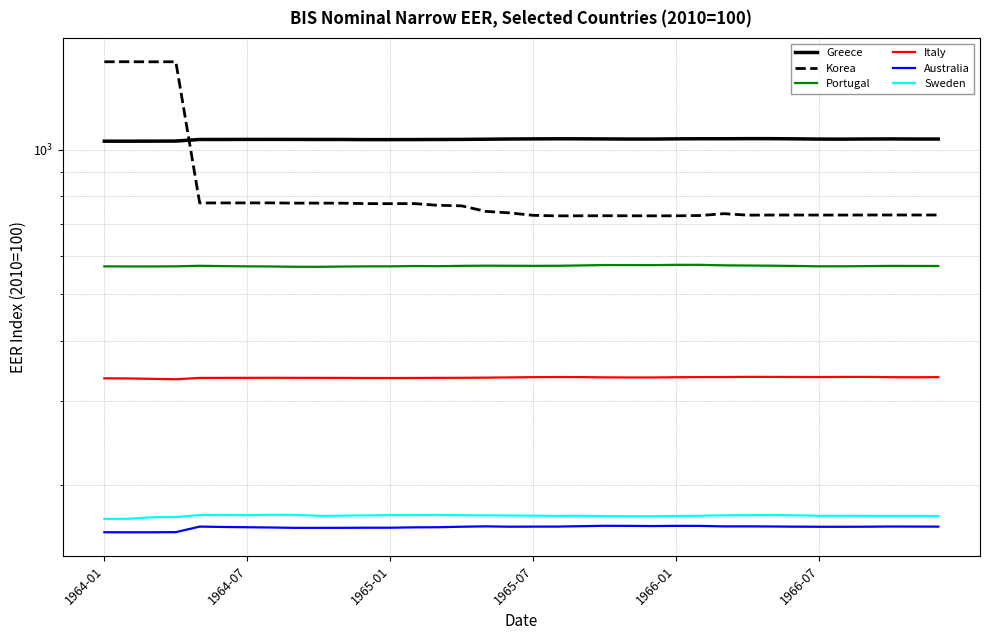

True or false: Australia and Italy cross at least once.

False